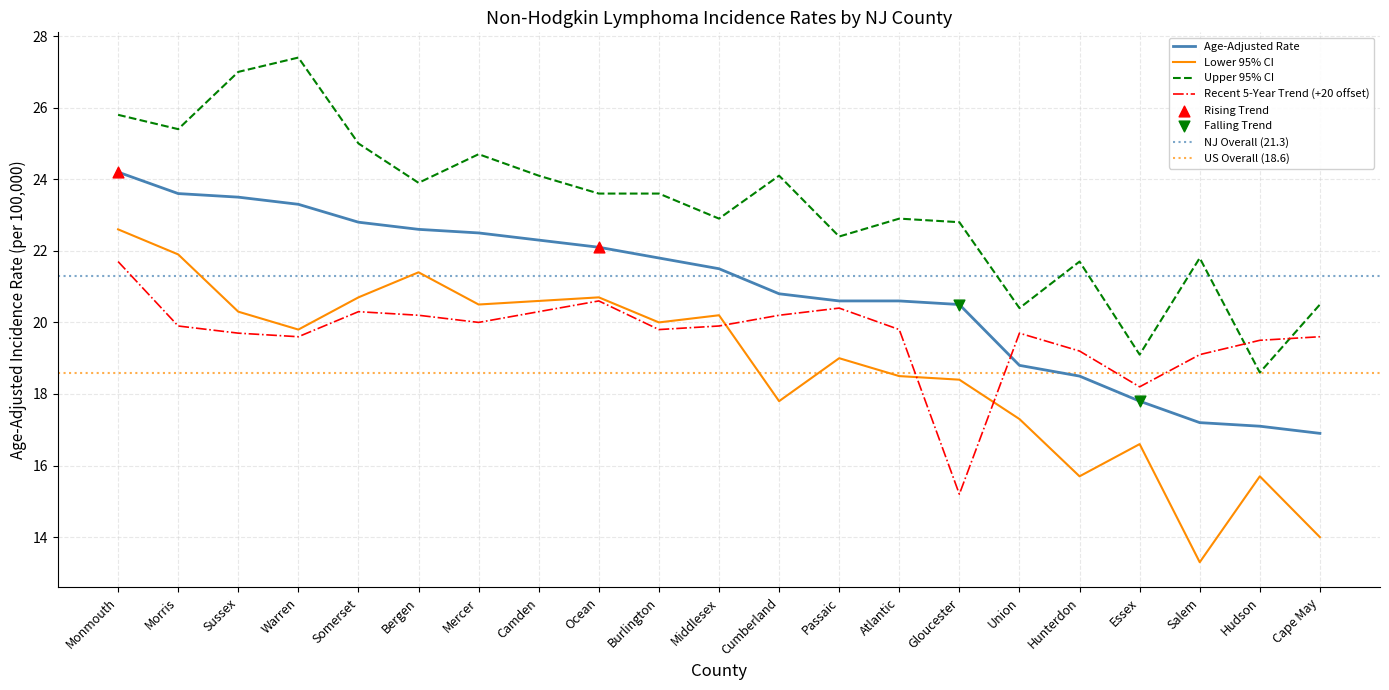

Which series contains the highest Y value?

Upper 95% CI